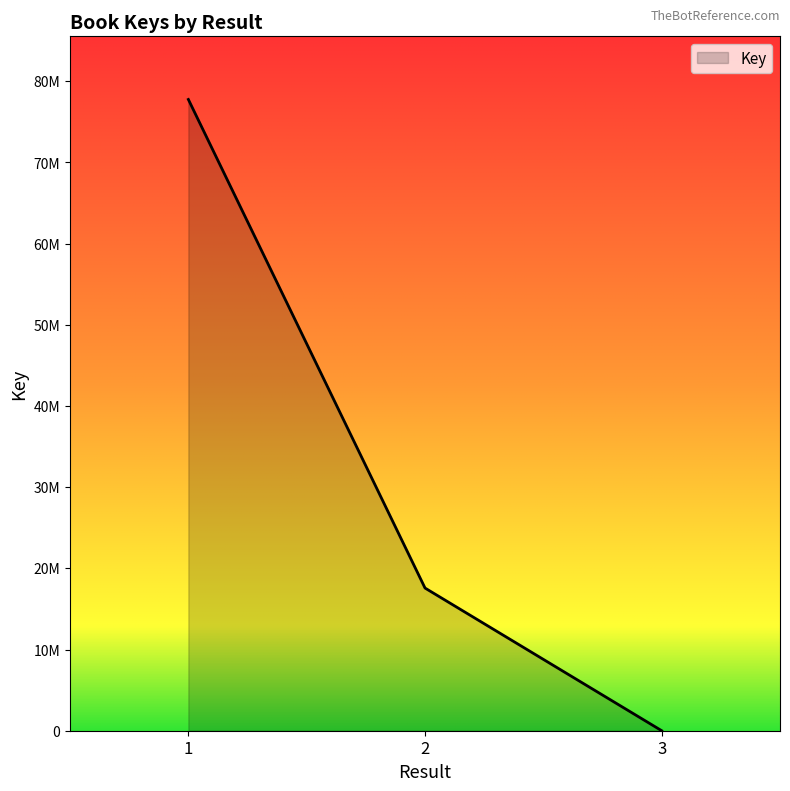

Is it true that the value at 2 is 17575348?

True